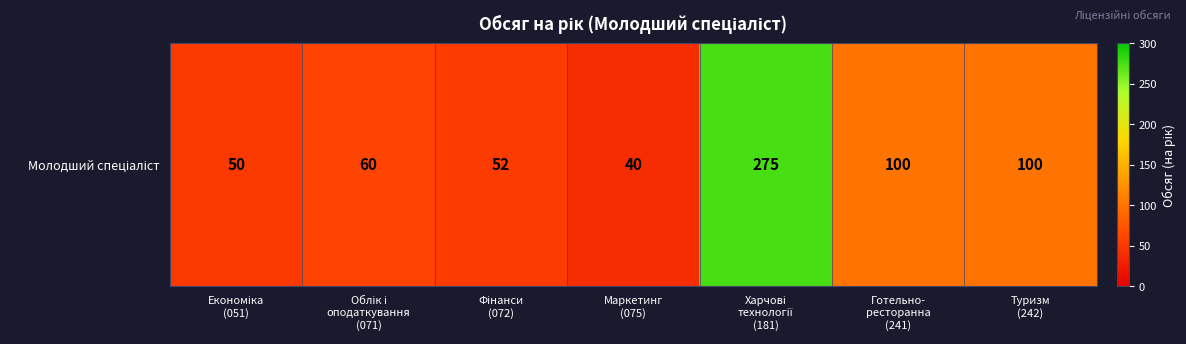

Approximately how many times larger is the value at Маркетинг
(075) compared to Харчові
технології
(181)?

0.1